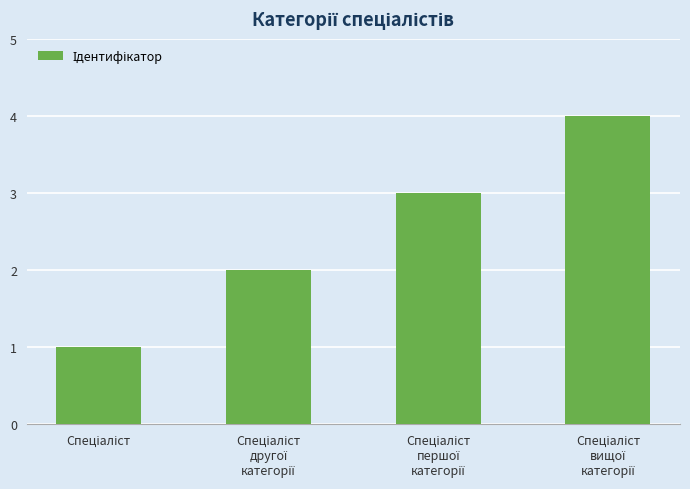

What is the sum of all values?

10